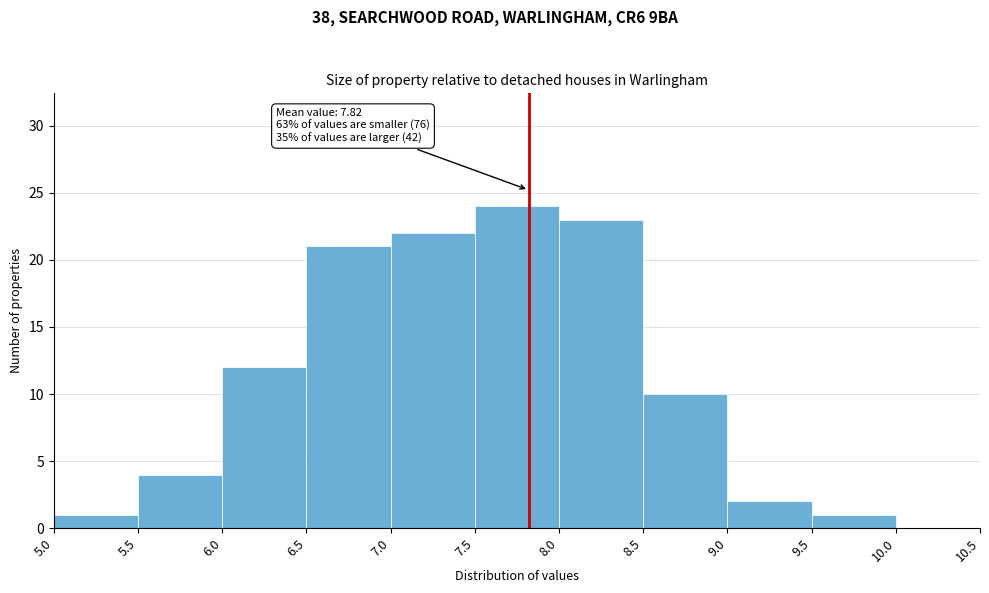

Which range on the x-axis has the tallest bar?

7.5 to 8.0